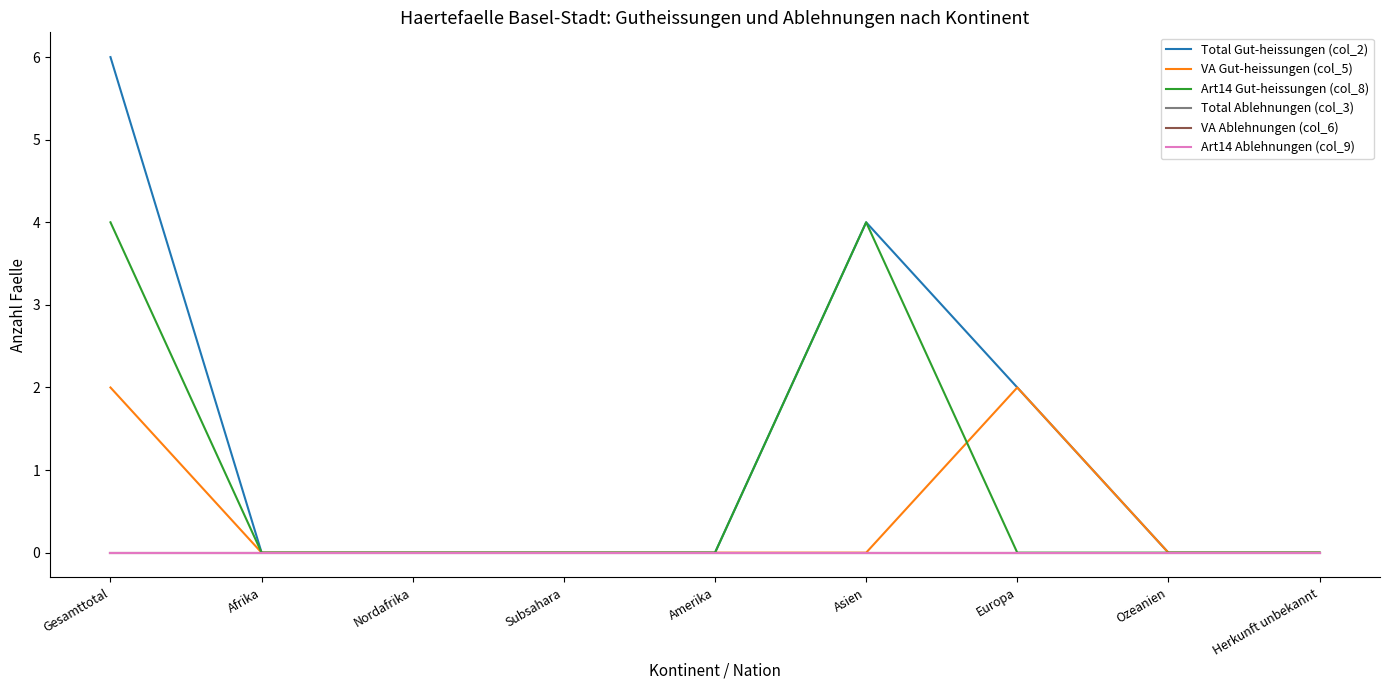

At which category does the chart reach its minimum across all series?

Afrika